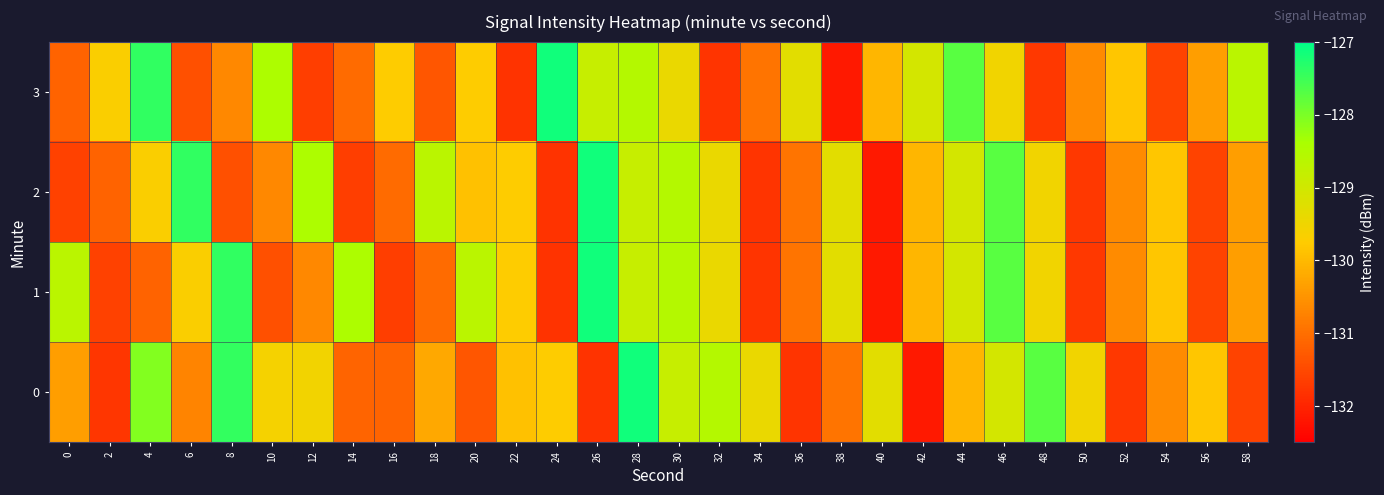

Which has a higher value, 4 or 38?

4